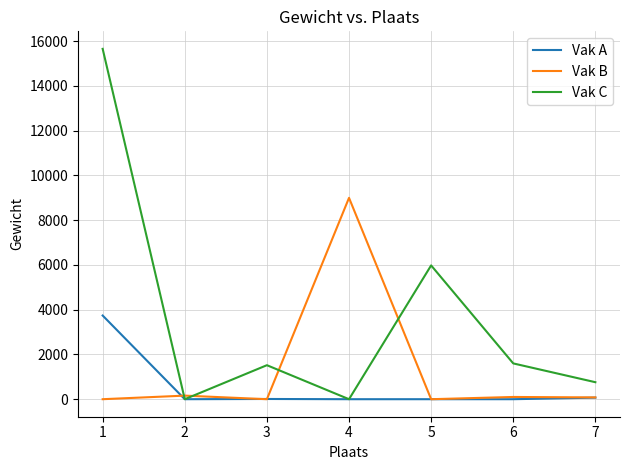

What is the difference between the maximum and minimum values in the Vak A series?

3740